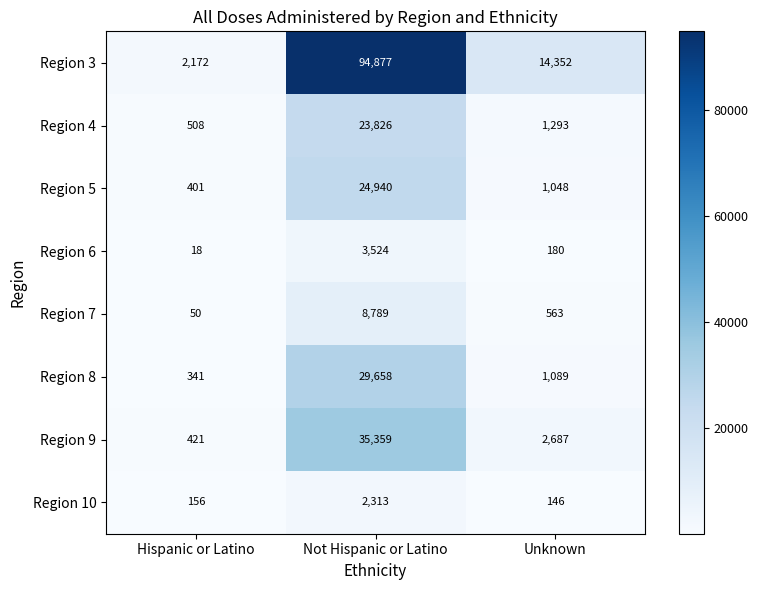

Reading right to left, transcribe all the data shown in this chart.

Region 3: Unknown=14352	Not Hispanic or Latino=94877	Hispanic or Latino=2172
Region 4: Unknown=1293	Not Hispanic or Latino=23826	Hispanic or Latino=508
Region 5: Unknown=1048	Not Hispanic or Latino=24940	Hispanic or Latino=401
Region 6: Unknown=180	Not Hispanic or Latino=3524	Hispanic or Latino=18
Region 7: Unknown=563	Not Hispanic or Latino=8789	Hispanic or Latino=50
Region 8: Unknown=1089	Not Hispanic or Latino=29658	Hispanic or Latino=341
Region 9: Unknown=2687	Not Hispanic or Latino=35359	Hispanic or Latino=421
Region 10: Unknown=146	Not Hispanic or Latino=2313	Hispanic or Latino=156